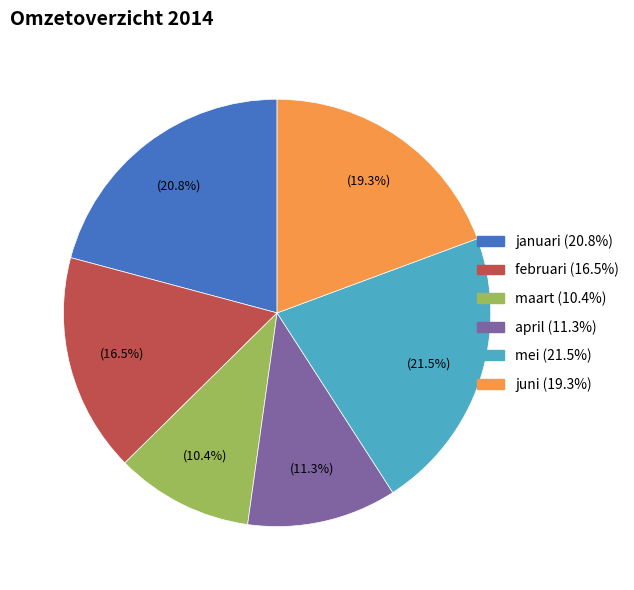

Is it true that juni is 34% of the pie?

False